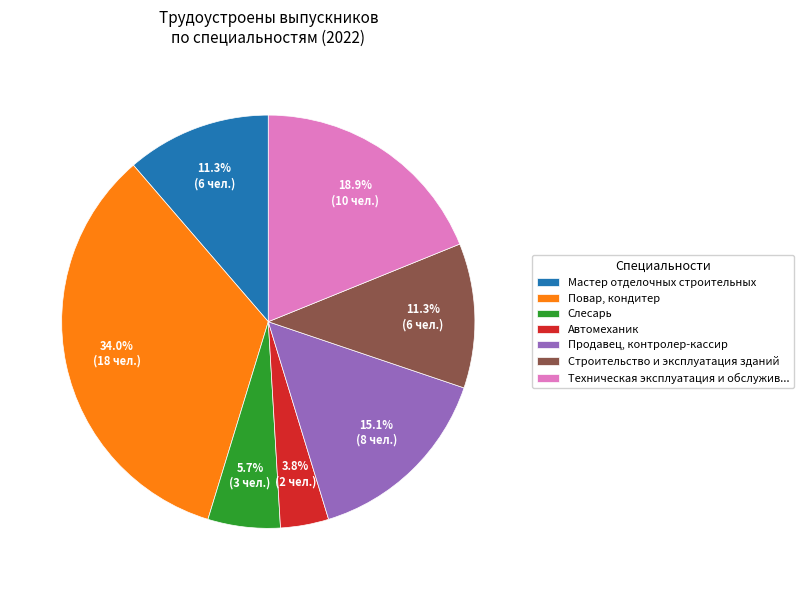

The Мастер отделочных строительных slice represents 11% of the pie. True or false?

True